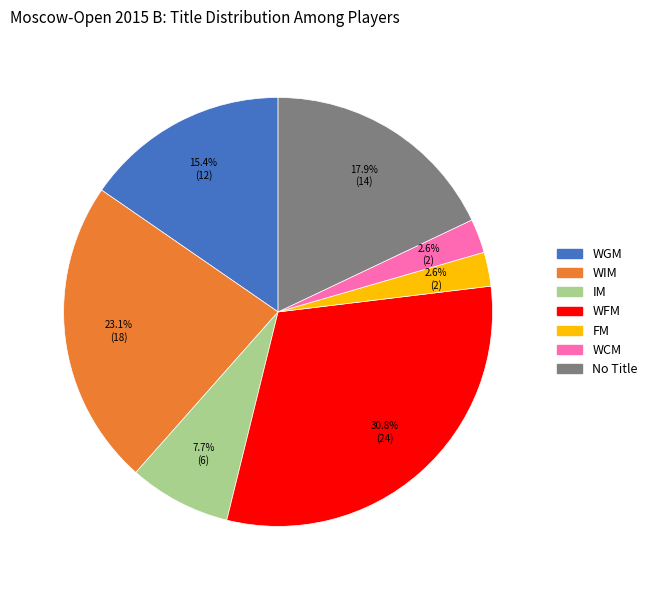

Is it true that IM is 21% of the pie?

False